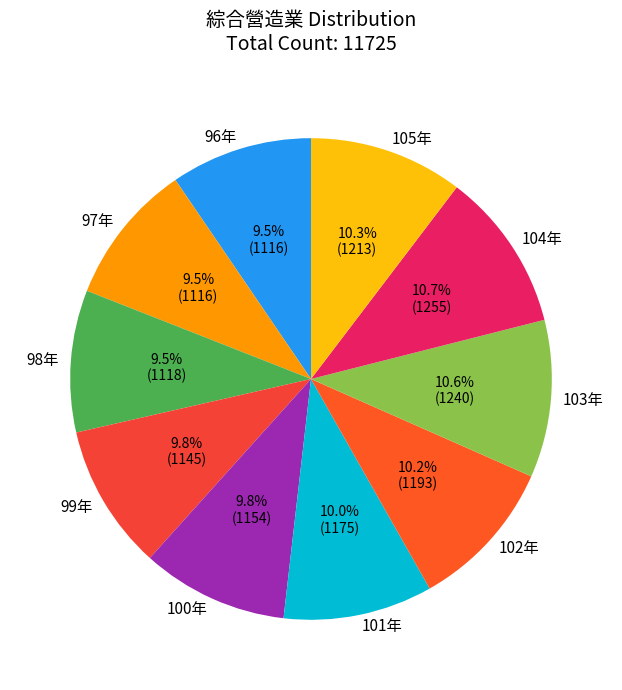

Combined, what portion of the pie is 99年 and 98年?

19.3%